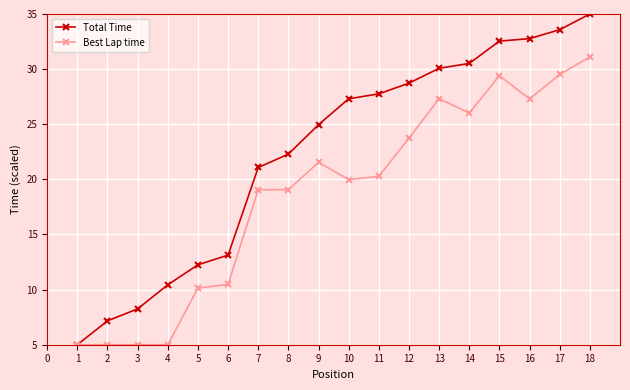

The Best Lap time series shows 5.0 at 2. True or false?

True